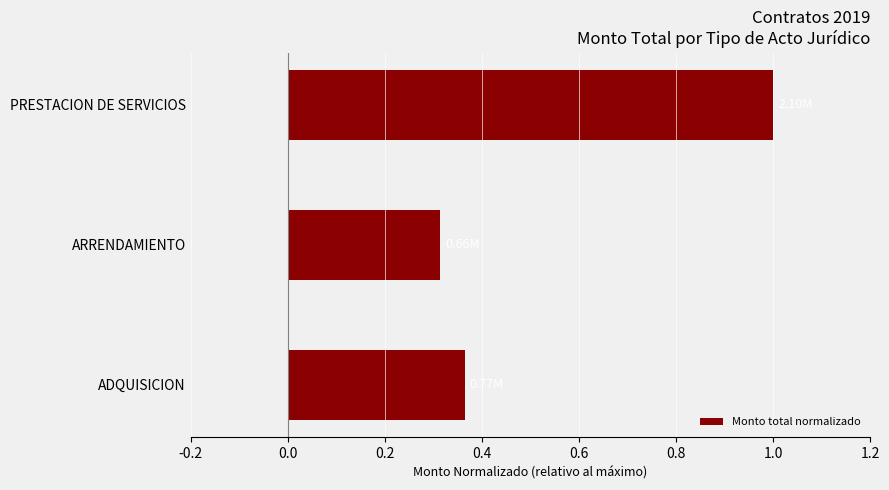

How many data points does each series have?

3